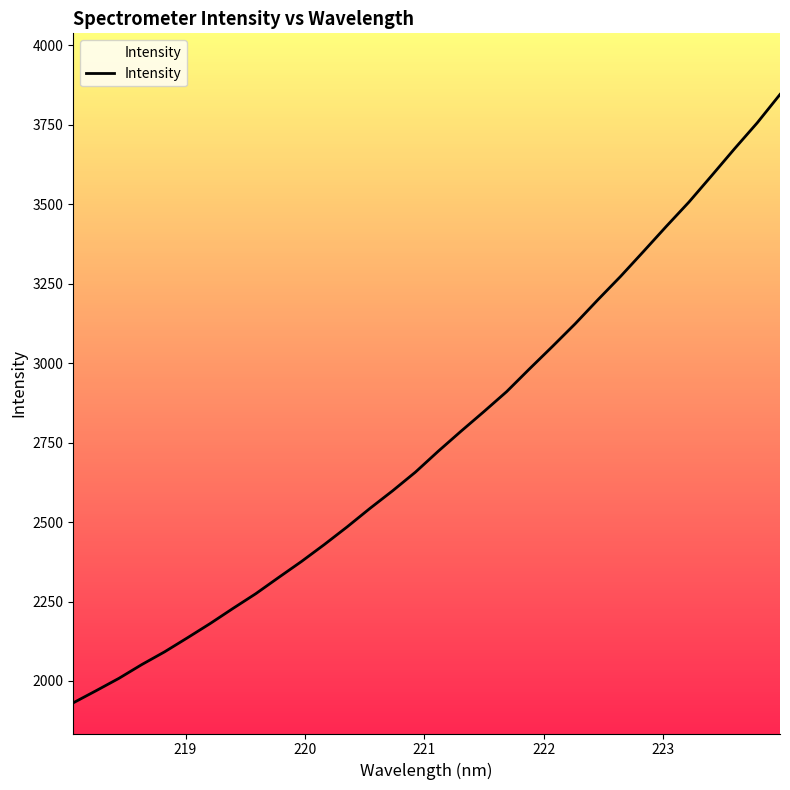

What is the difference between the maximum and minimum values?

1914.6